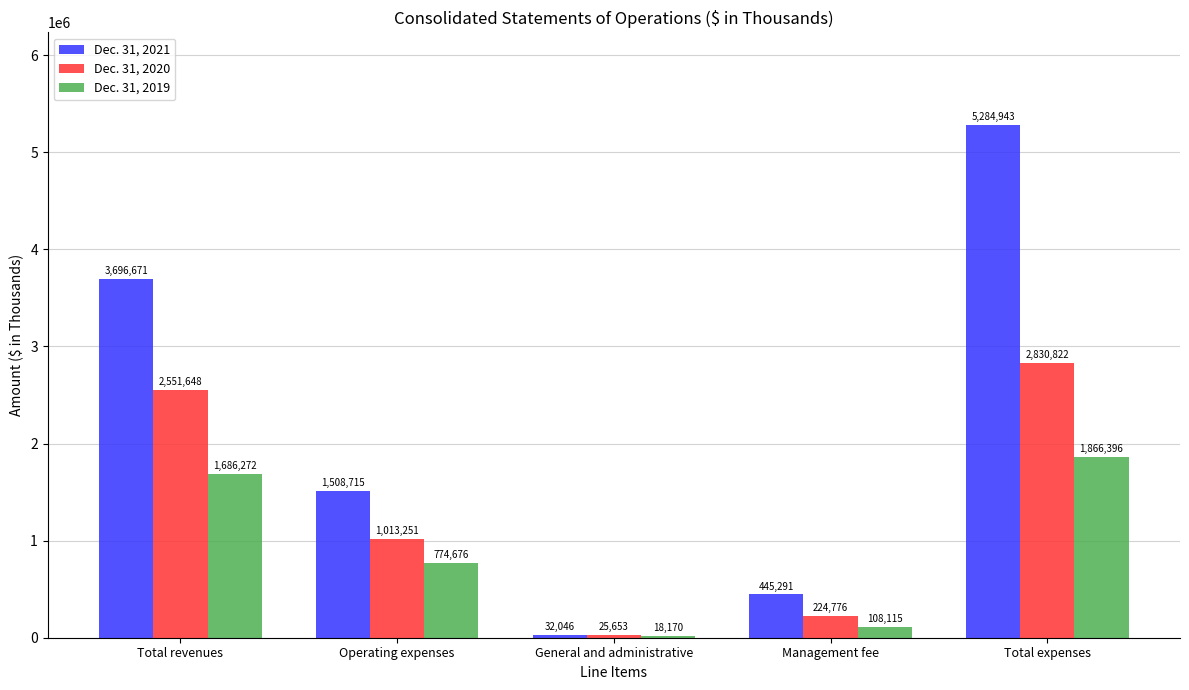

Which category has the highest value in the Dec. 31, 2019 series?

Total expenses